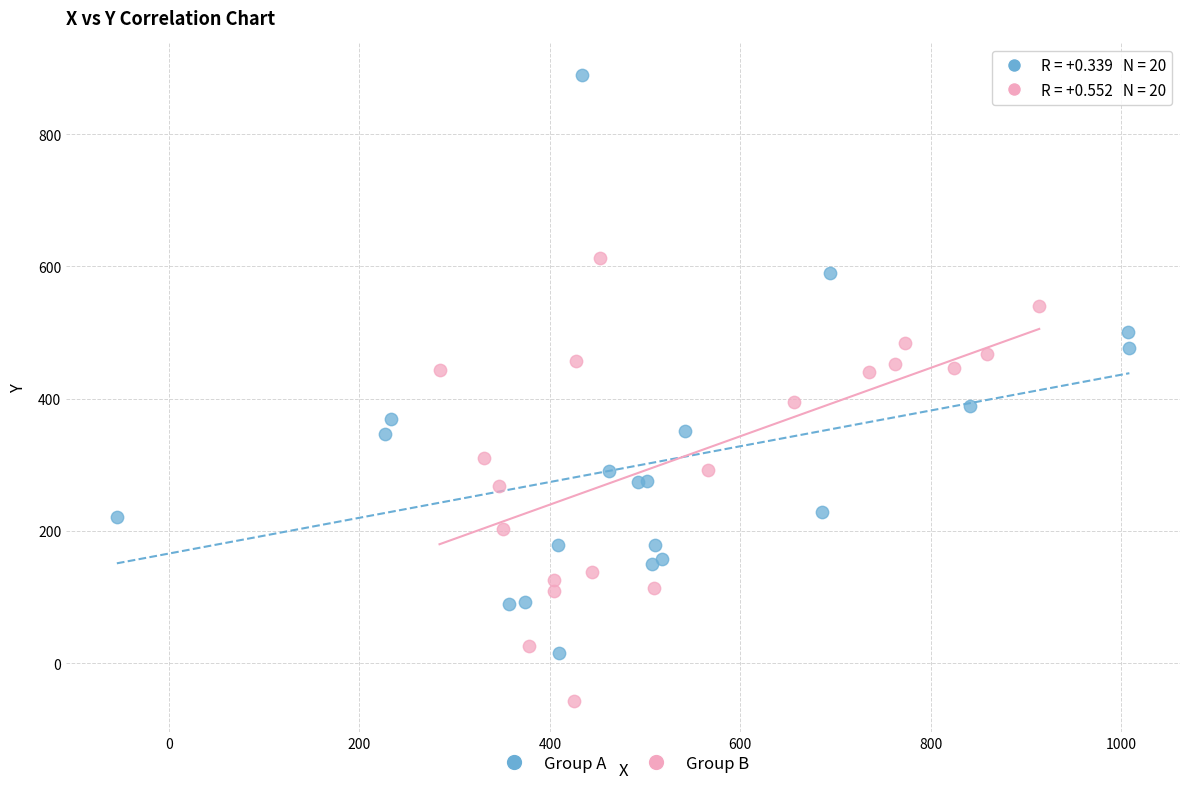

What are all the series names shown in the legend?

Group A, Group B